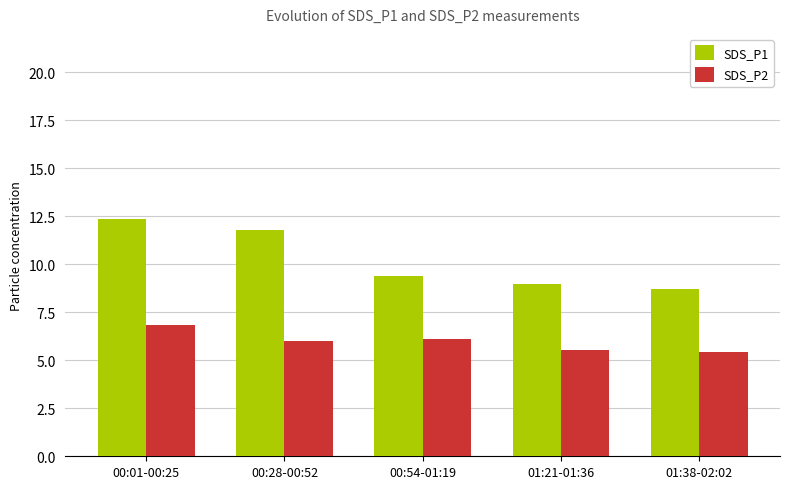

What value does the SDS_P2 series have at 00:01-00:25?

6.8